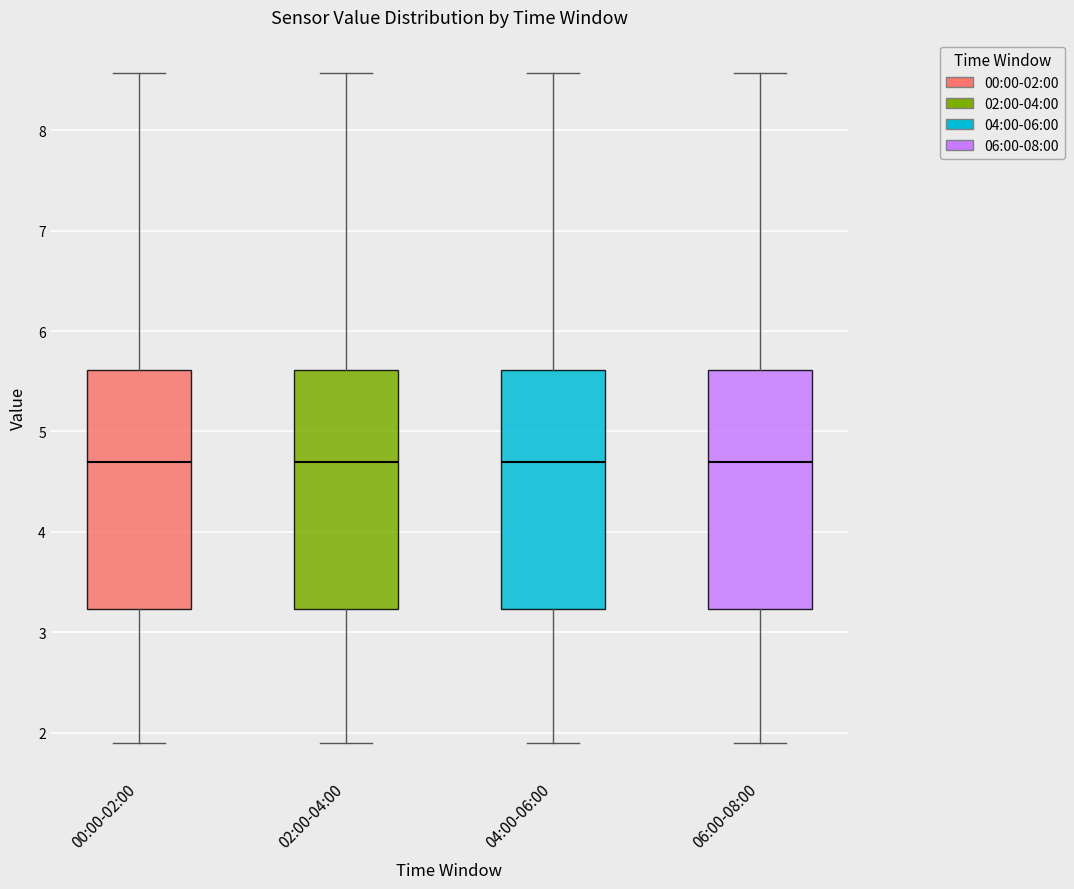

Reading left to right, transcribe this box plot: for each box, give where its median line is, the range the box spans, and where its two whiskers end, as read against the y-axis. The values are not printed on the chart, so give them approximately, as read against the axis.

00:00-02:00: median 4.7, box 3.2 to 5.6, whiskers 1.9 to 8.6
02:00-04:00: median 4.7, box 3.2 to 5.6, whiskers 1.9 to 8.6
04:00-06:00: median 4.7, box 3.2 to 5.6, whiskers 1.9 to 8.6
06:00-08:00: median 4.7, box 3.2 to 5.6, whiskers 1.9 to 8.6